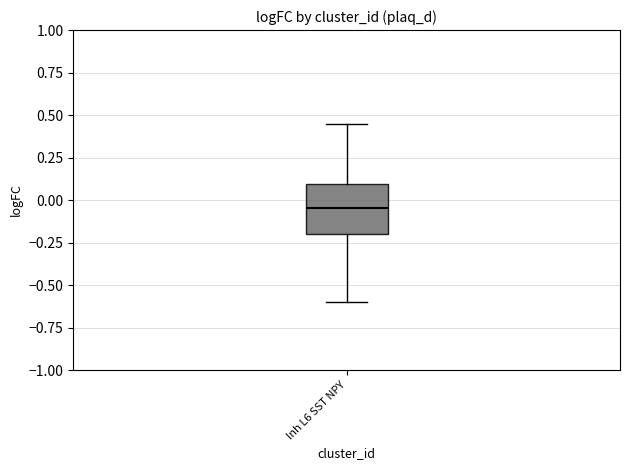

Transcribe this box plot: give where the median line is, the range the box spans, and where the two whiskers end, as read against the y-axis. The values are not printed on the chart, so give them approximately, as read against the axis.

median -0.05, box -0.20 to 0.10, whiskers -0.60 to 0.45